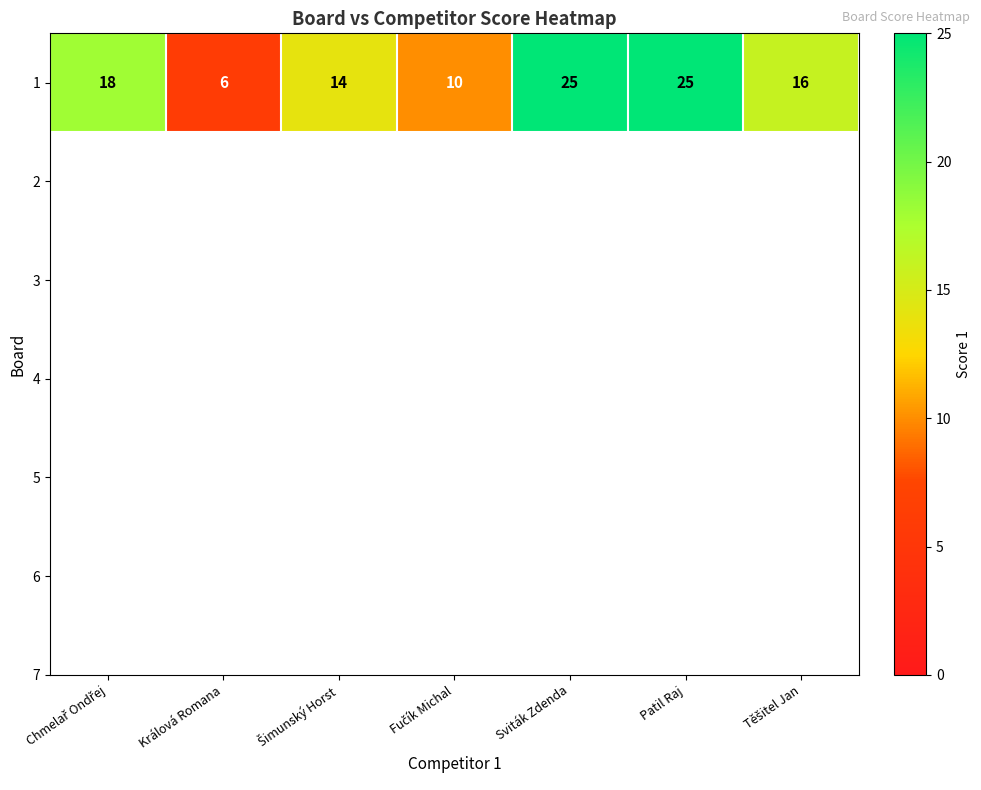

What is the change in value from Chmelař Ondřej to Fučík Michal?

-8